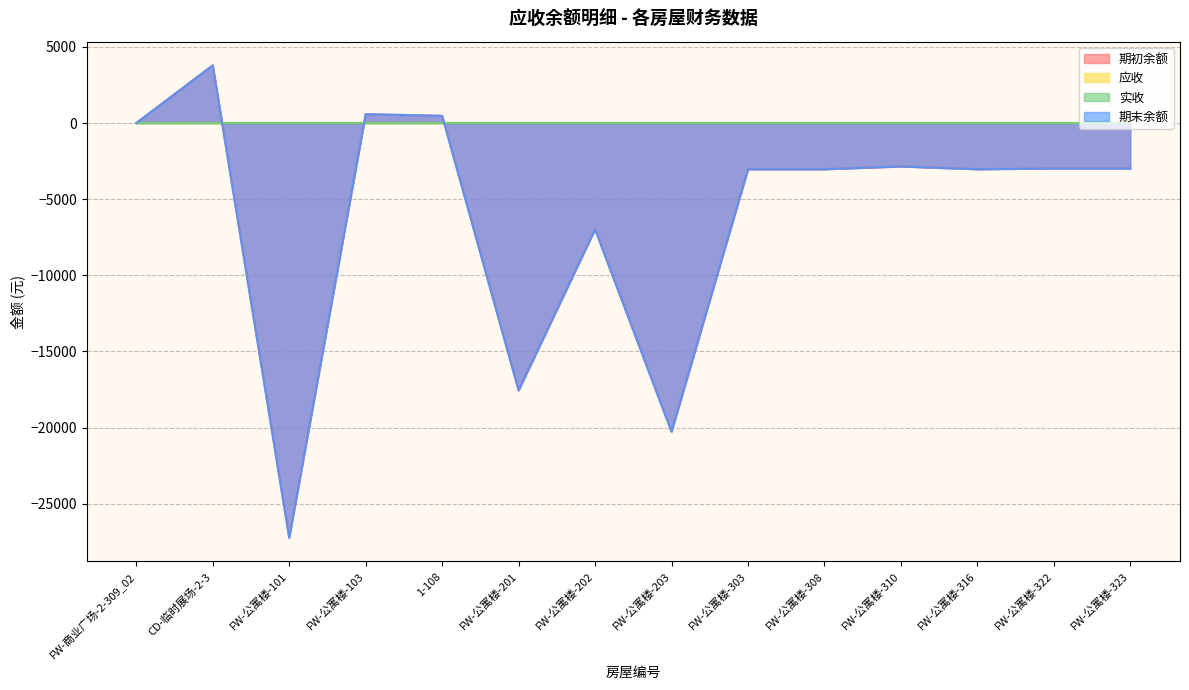

Which category has the highest value in the 期初余额 series?

CD-临时展场-2-3